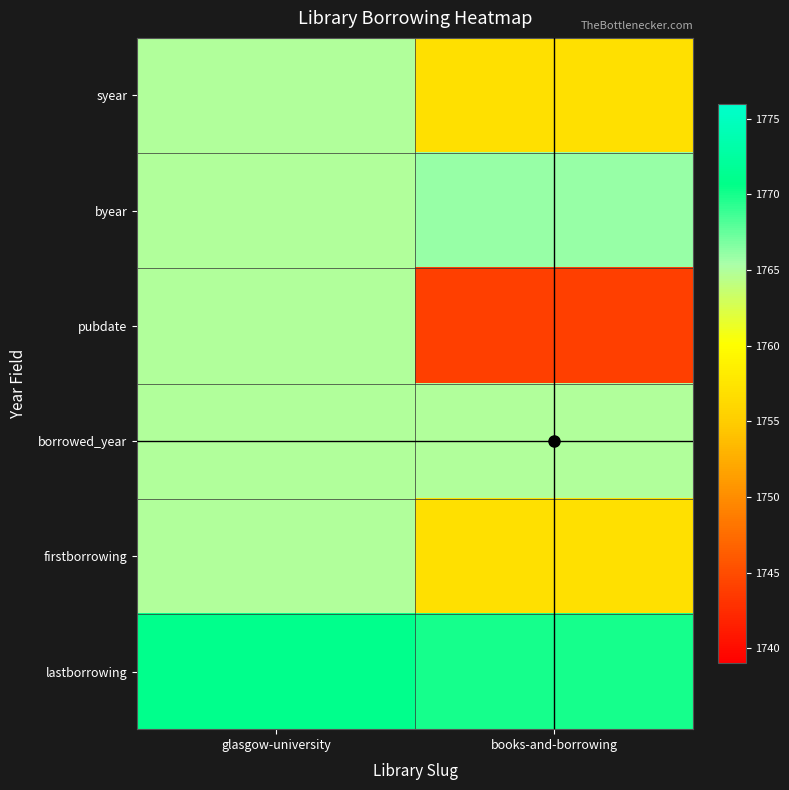

Reading left to right, transcribe all the data shown in this chart.

syear: glasgow-university=1765	books-and-borrowing=1757
byear: glasgow-university=1765	books-and-borrowing=1766
pubdate: glasgow-university=1765	books-and-borrowing=1744
borrowed_year: glasgow-university=1765	books-and-borrowing=1765
firstborrowing: glasgow-university=1765	books-and-borrowing=1757
lastborrowing: glasgow-university=1771	books-and-borrowing=1770